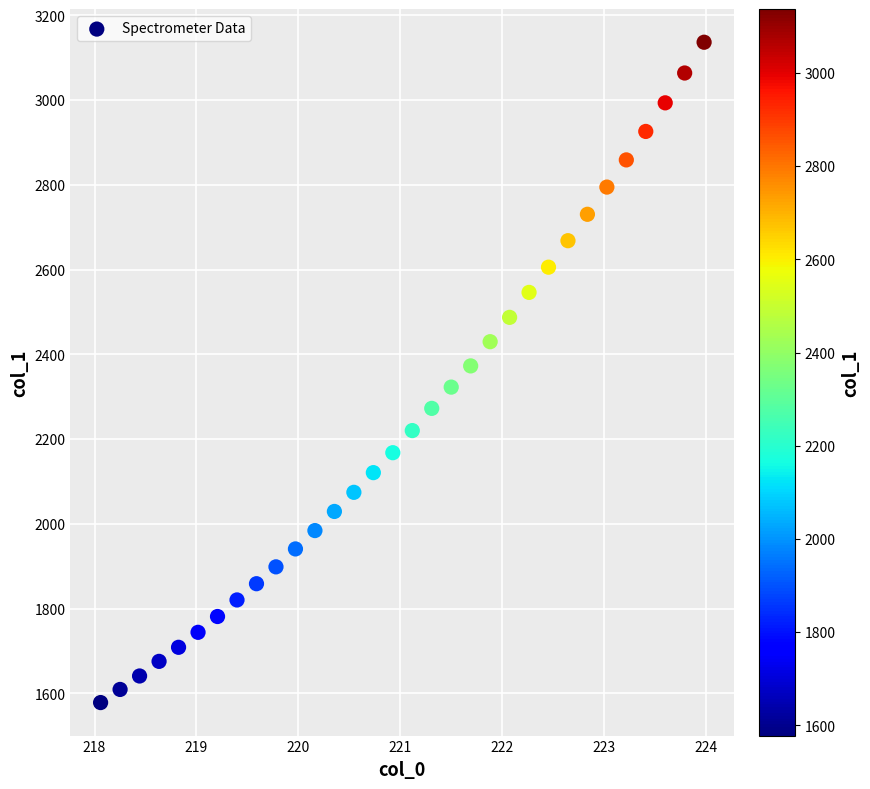

What is the range of X values (max minus min)?

5.9